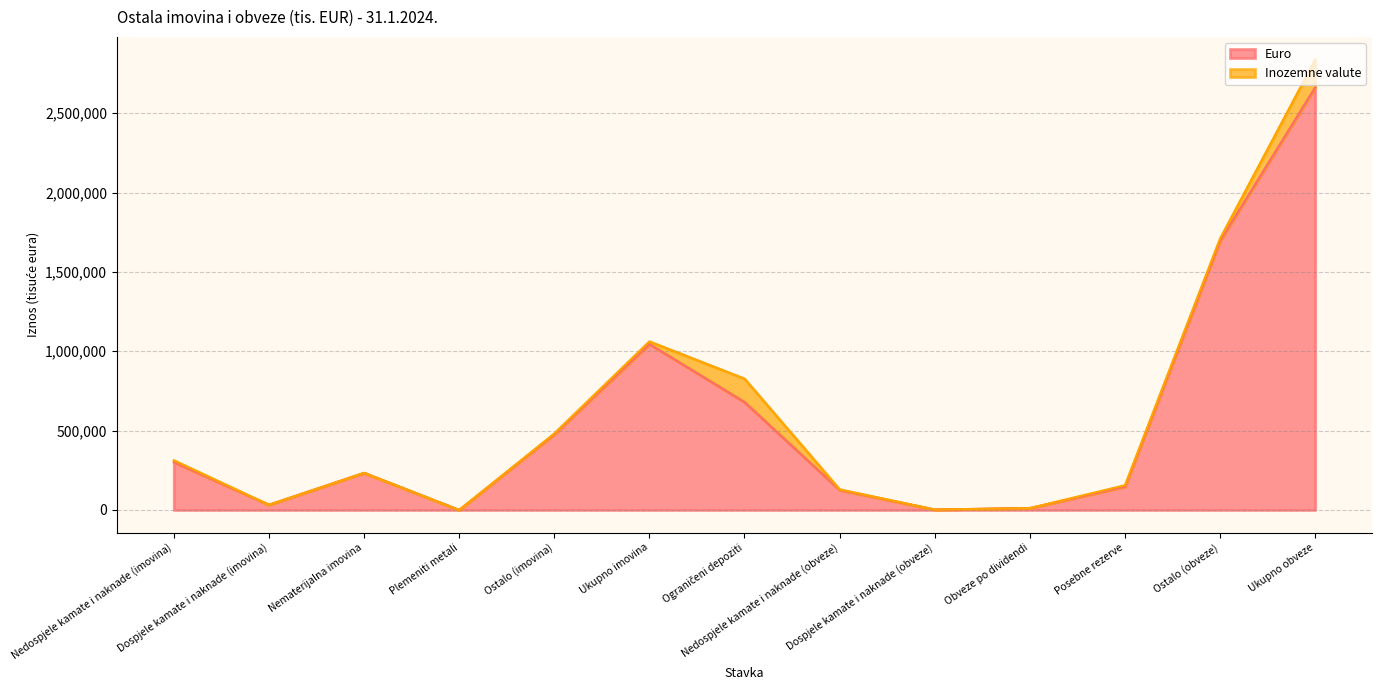

What position from the right is Nematerijalna imovina?

11